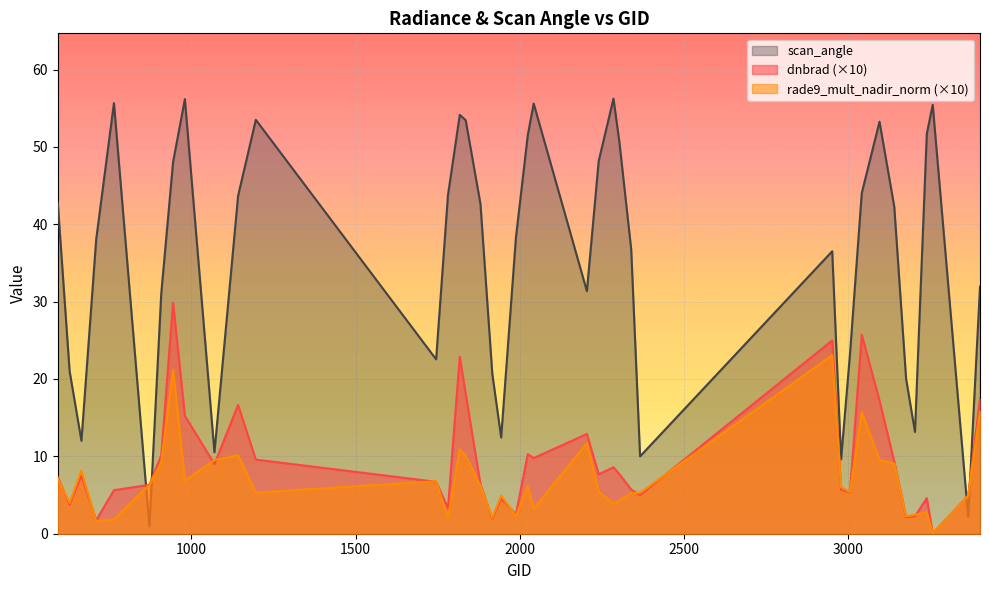

What is the sum of the scan_angle values at 2240 and 2303?

98.8